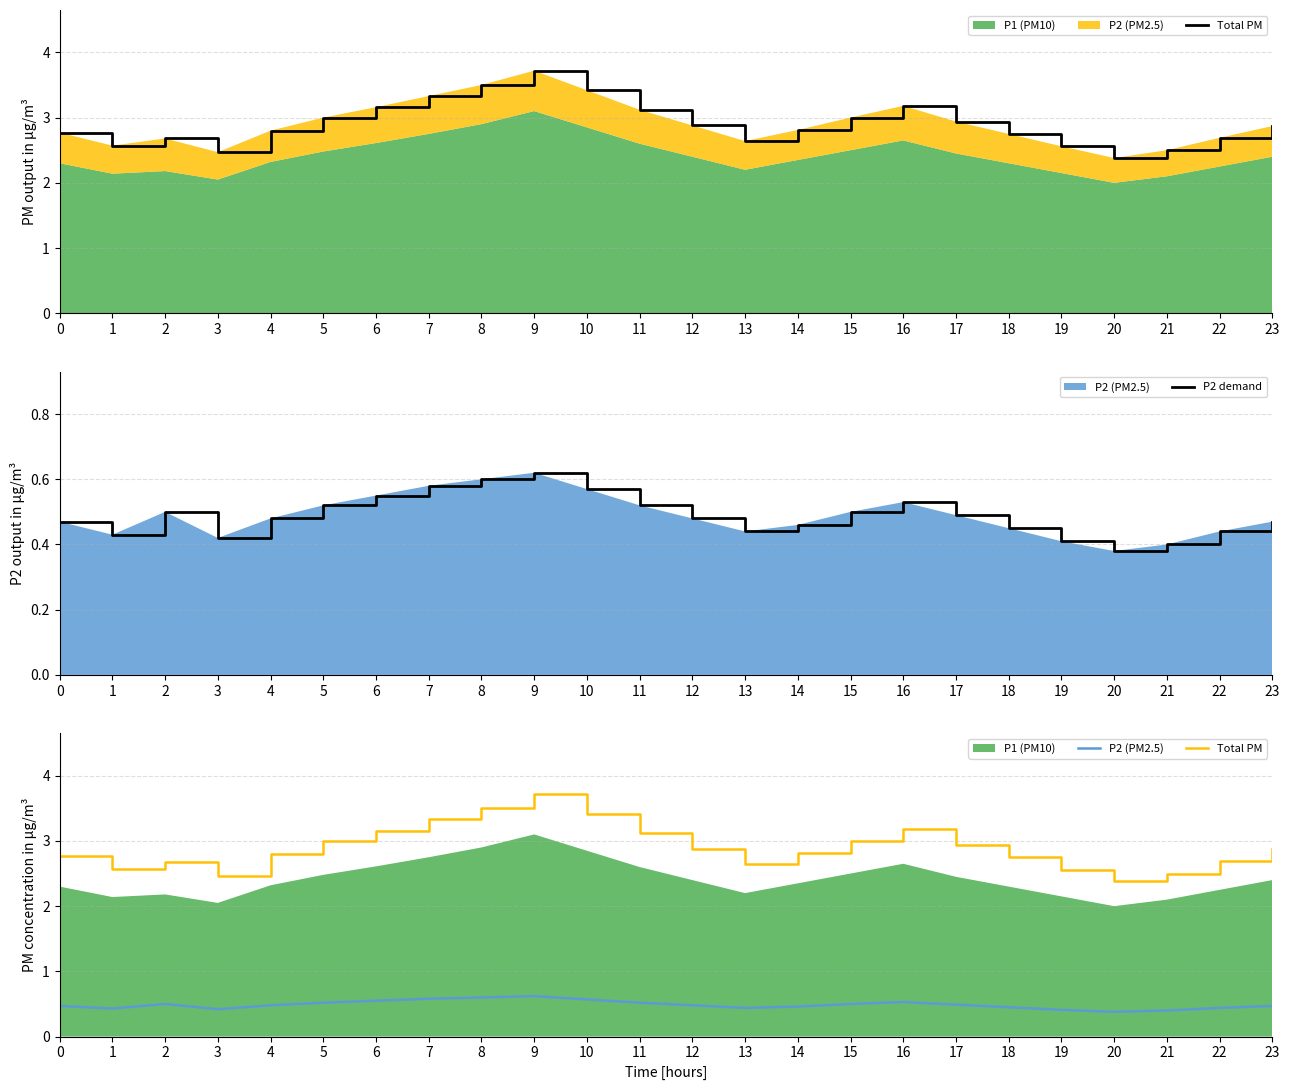

True or false: P2 demand and P2 (PM2.5) intersect in this chart.

False